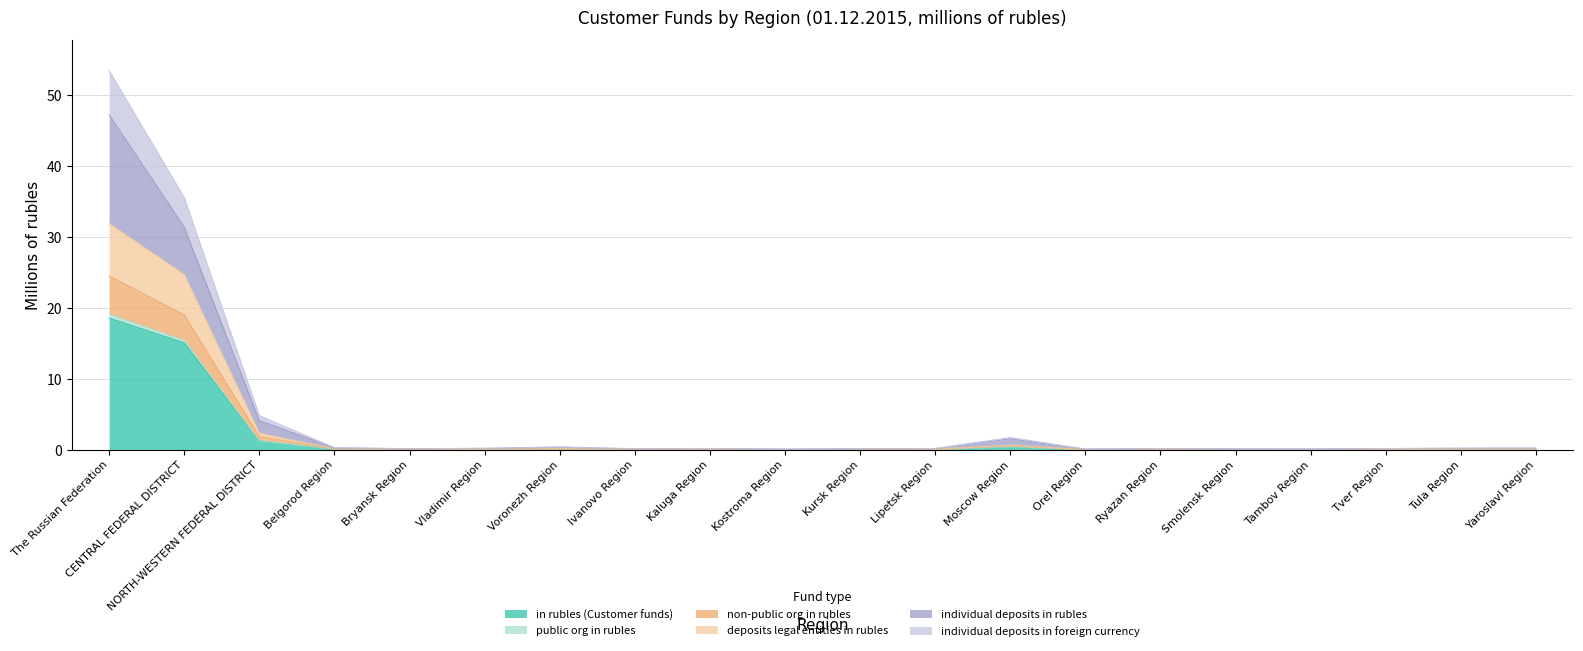

What is the difference between the highest and lowest values at NORTH-WESTERN FEDERAL DISTRICT?

3.6